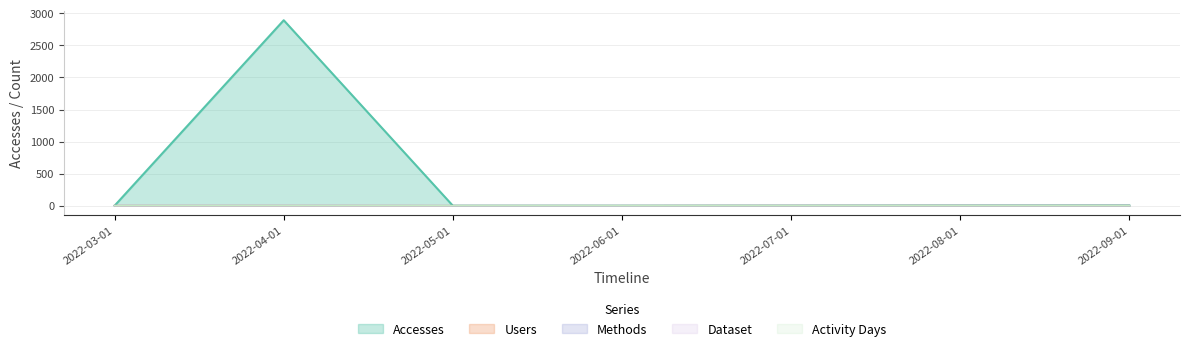

Count the Users values in the range 0 to 1.

7